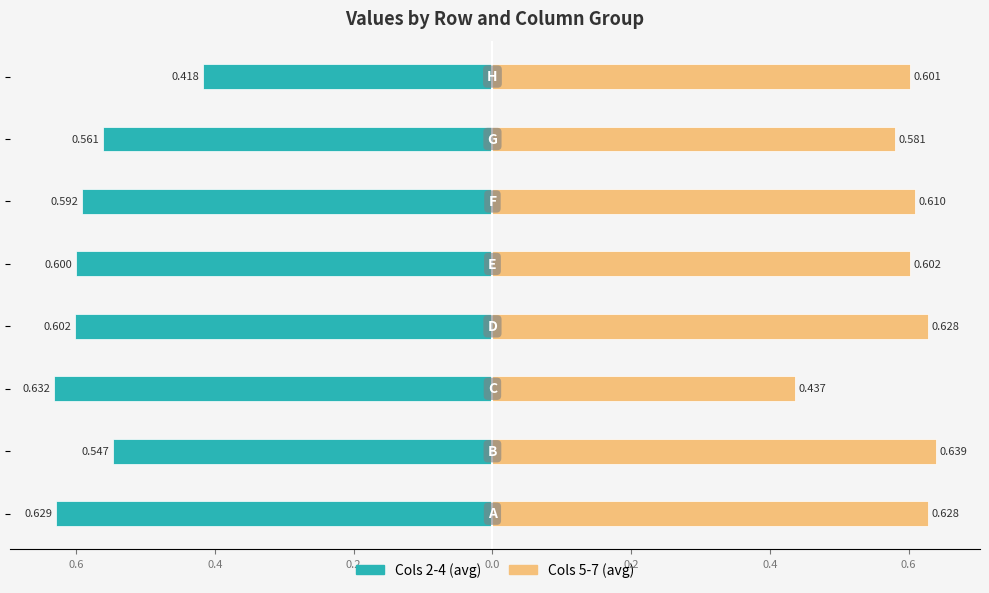

What is the average value of the Cols 2-4 (avg) series?

-0.6